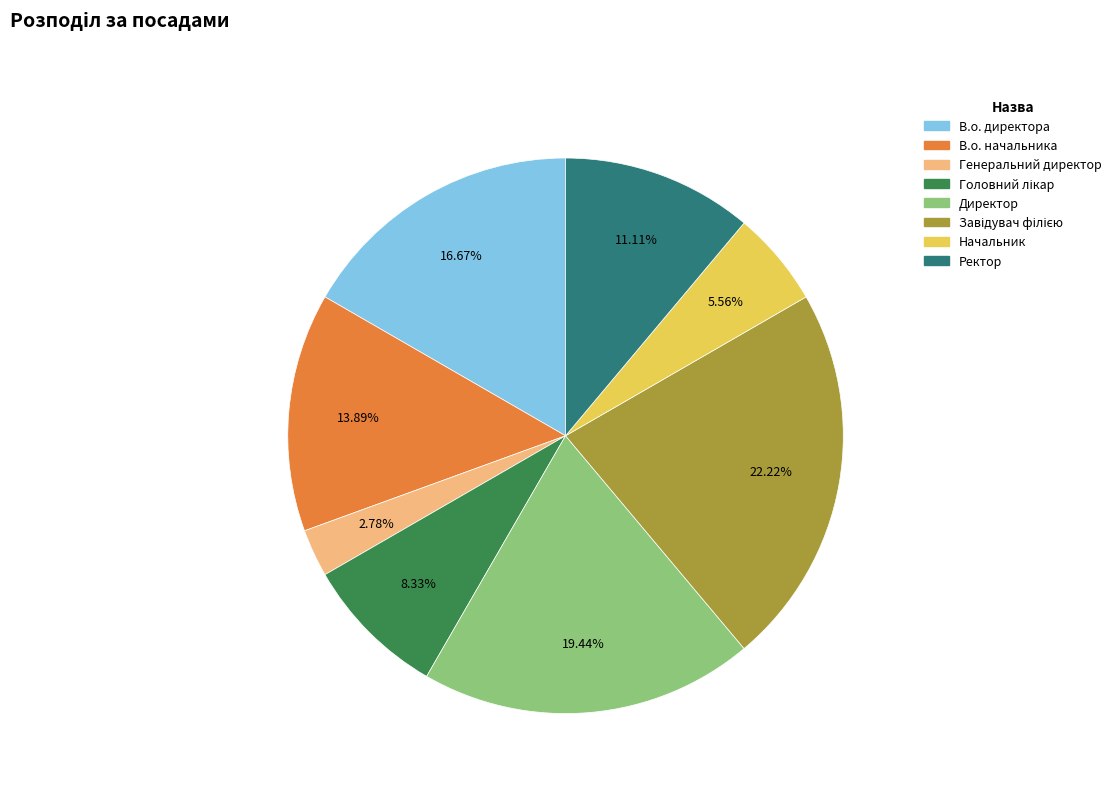

To the nearest percent, what is the combined percentage of Ректор and В.о. начальника?

25%